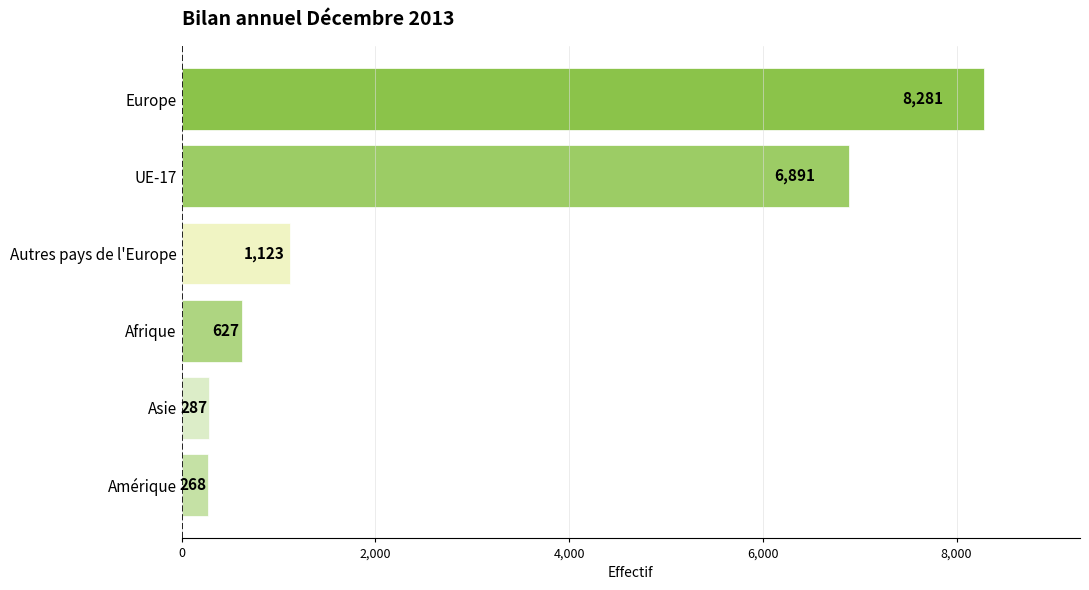

Rank the categories by value from highest to lowest.

Europe, UE-17, Autres pays de l'Europe, Afrique, Asie, Amérique